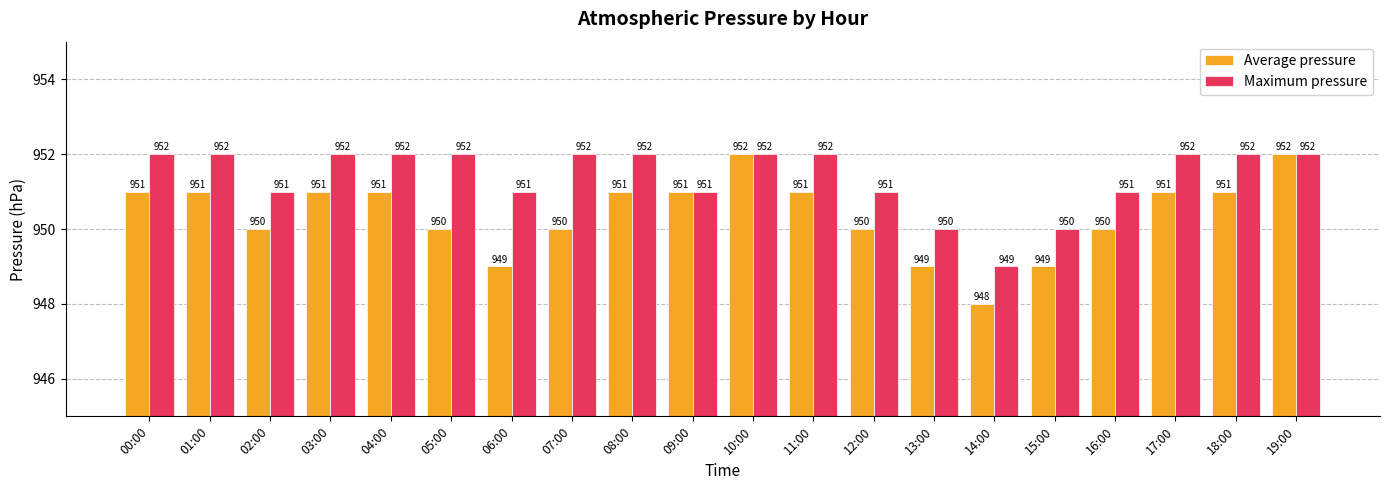

How many data points in Average pressure are less than 951?

9